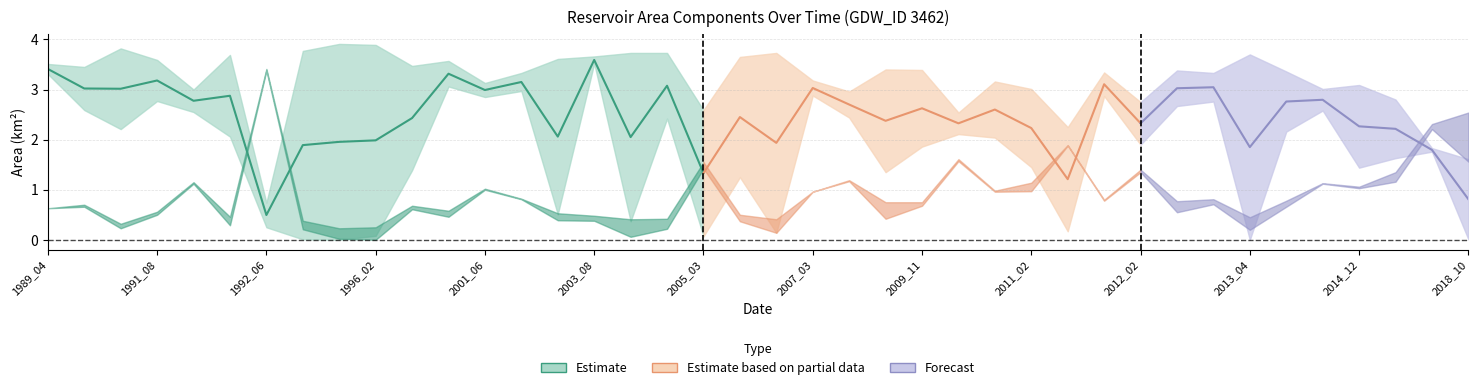

Is the value of landArea at 1989_04 greater than the value of waterArea at 2014_11?

No